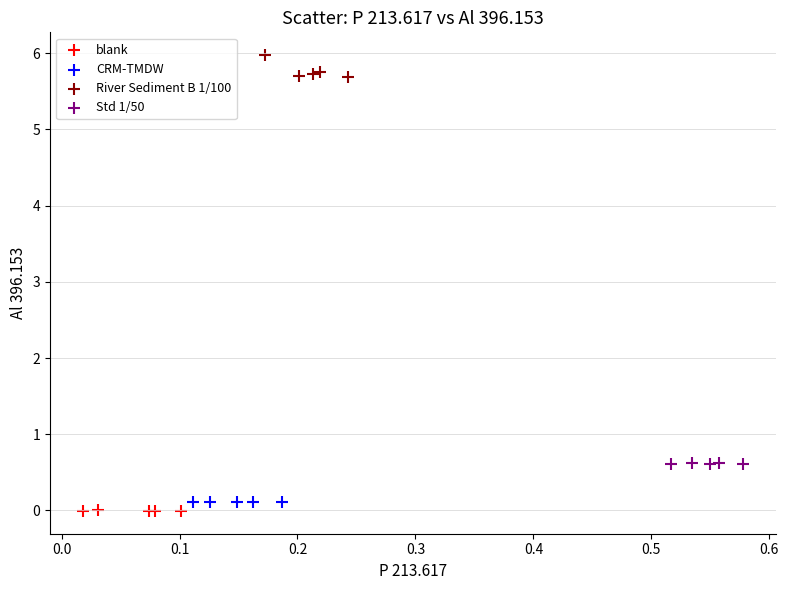

Which series has the largest Y range (max minus min)?

River Sediment B 1/100